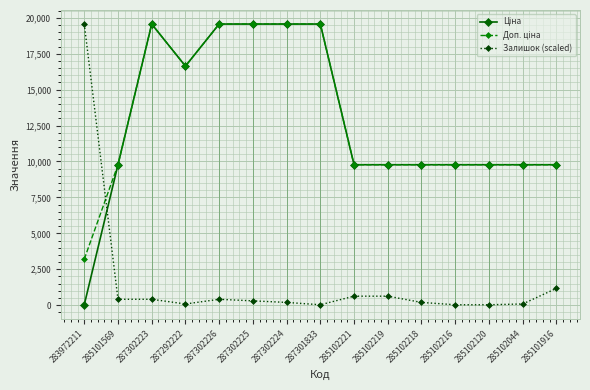

At how many categories does at least one series exceed 10010?

7